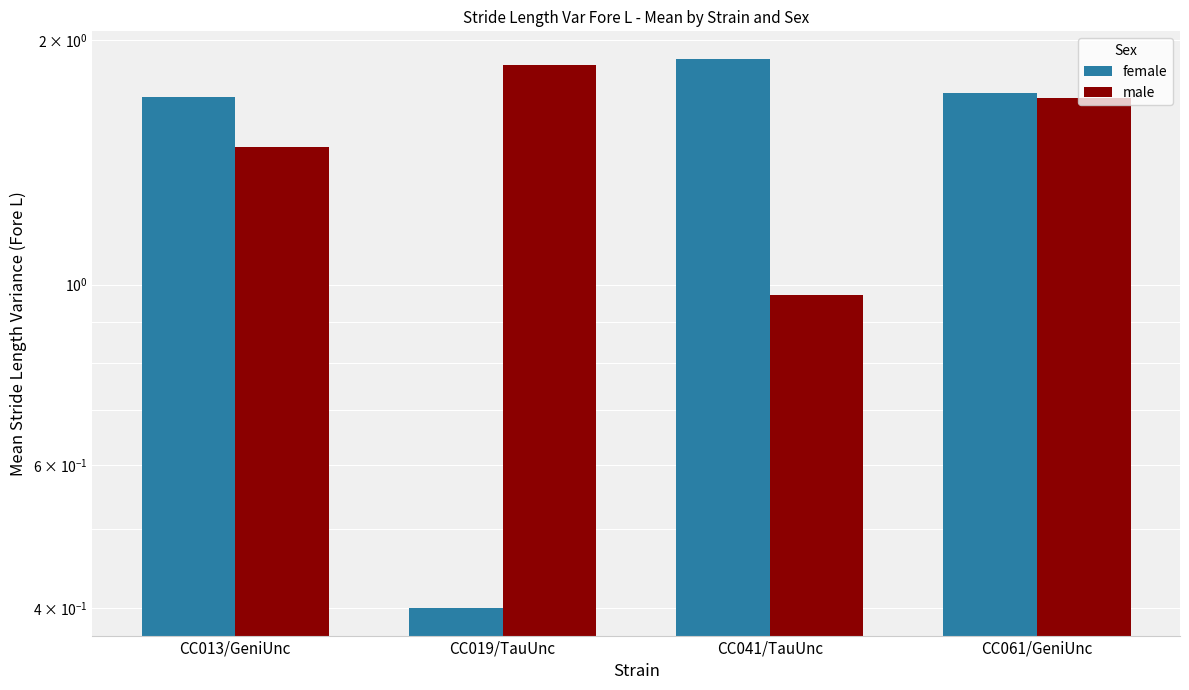

Rank the series by their maximum value, from lowest to highest.

male, female